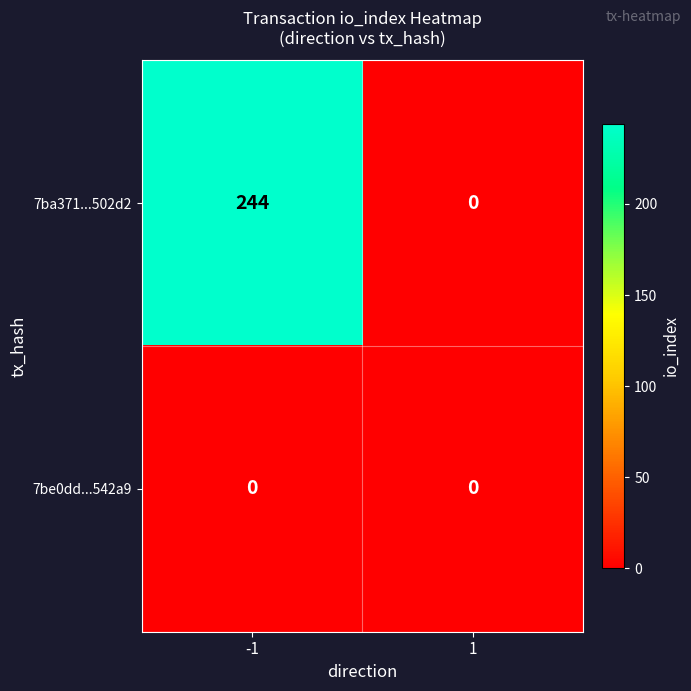

List the labels in order of 7ba371...502d2 value, smallest first.

1, -1